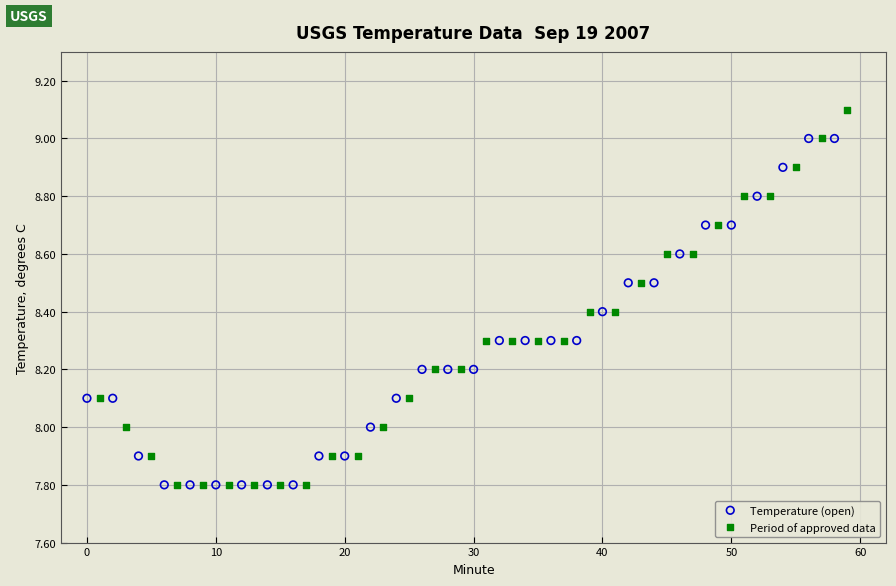

Which series contains the highest Y value?

Period of approved data